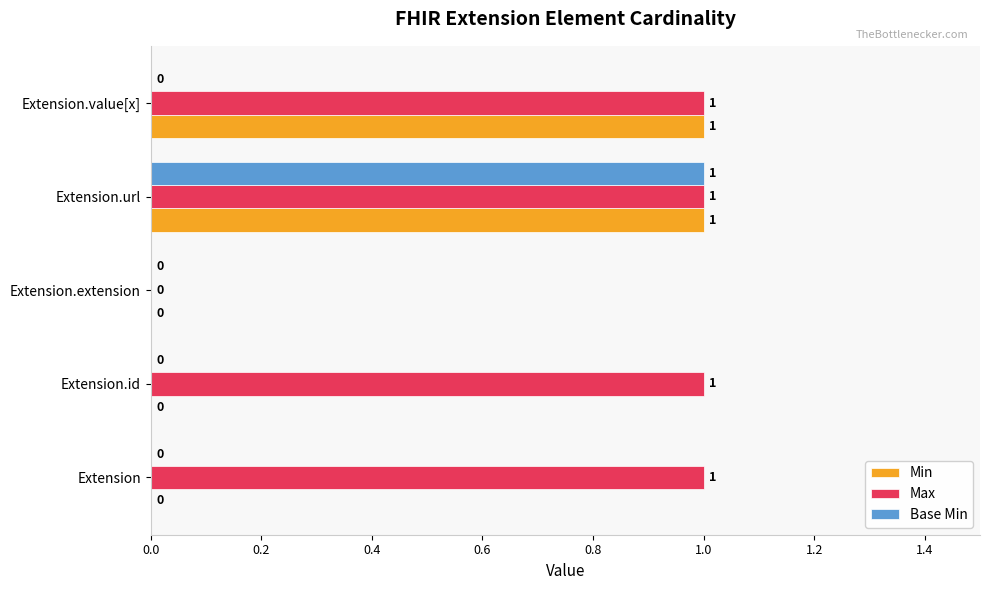

How many Min values are between 0 and 1?

5